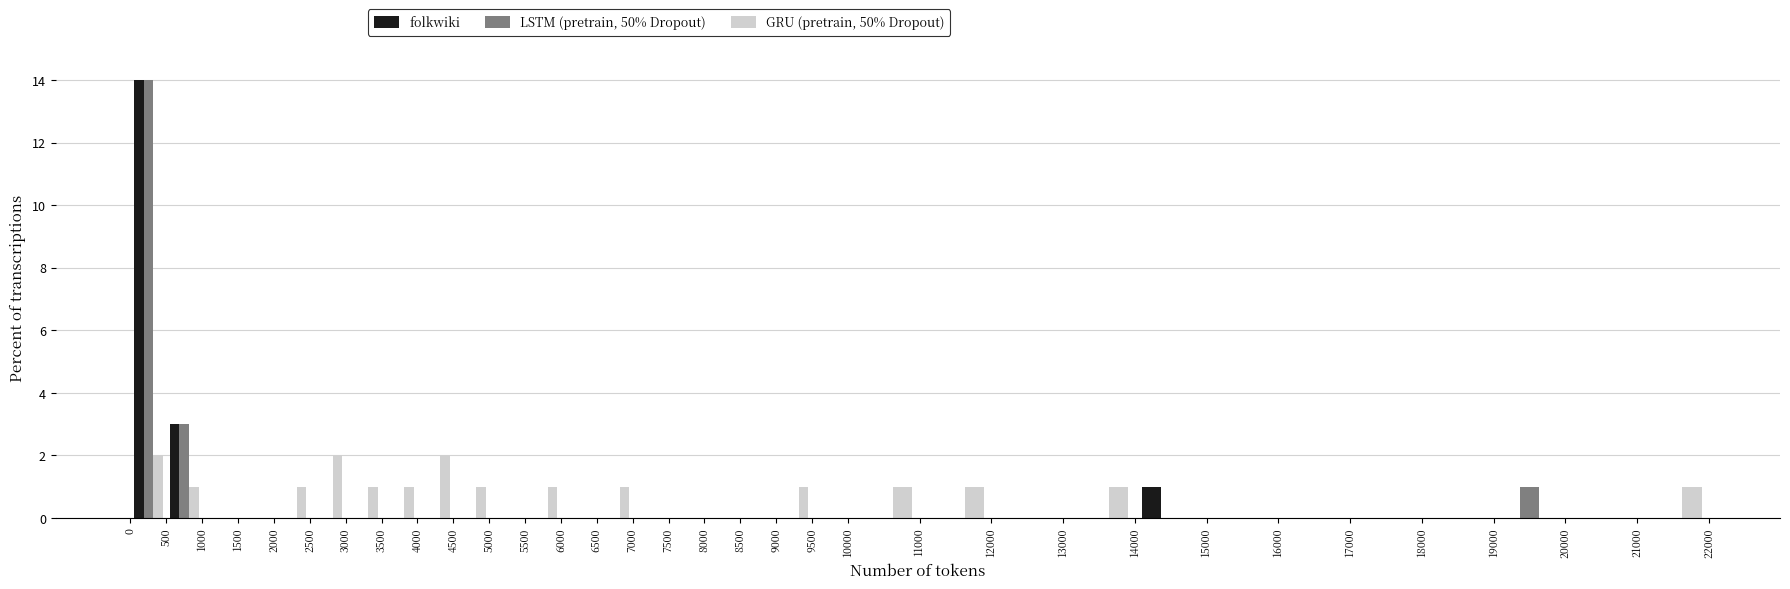

Reading left to right, list every range on the x-axis with the height of the bar of each series over it. The values are not printed on the chart, so give them approximately, as read against the axis.

0 to 500: folkwiki=14	LSTM (pretrain, 50% Dropout)=14	GRU (pretrain, 50% Dropout)=2
500 to 1000: folkwiki=3	LSTM (pretrain, 50% Dropout)=3	GRU (pretrain, 50% Dropout)=1
1000 to 1500: folkwiki=0	LSTM (pretrain, 50% Dropout)=0	GRU (pretrain, 50% Dropout)=0
1500 to 2000: folkwiki=0	LSTM (pretrain, 50% Dropout)=0	GRU (pretrain, 50% Dropout)=0
2000 to 2500: folkwiki=0	LSTM (pretrain, 50% Dropout)=0	GRU (pretrain, 50% Dropout)=1
2500 to 3000: folkwiki=0	LSTM (pretrain, 50% Dropout)=0	GRU (pretrain, 50% Dropout)=2
3000 to 3500: folkwiki=0	LSTM (pretrain, 50% Dropout)=0	GRU (pretrain, 50% Dropout)=1
3500 to 4000: folkwiki=0	LSTM (pretrain, 50% Dropout)=0	GRU (pretrain, 50% Dropout)=1
4000 to 4500: folkwiki=0	LSTM (pretrain, 50% Dropout)=0	GRU (pretrain, 50% Dropout)=2
4500 to 5000: folkwiki=0	LSTM (pretrain, 50% Dropout)=0	GRU (pretrain, 50% Dropout)=1
5000 to 5500: folkwiki=0	LSTM (pretrain, 50% Dropout)=0	GRU (pretrain, 50% Dropout)=0
5500 to 6000: folkwiki=0	LSTM (pretrain, 50% Dropout)=0	GRU (pretrain, 50% Dropout)=1
6000 to 6500: folkwiki=0	LSTM (pretrain, 50% Dropout)=0	GRU (pretrain, 50% Dropout)=0
6500 to 7000: folkwiki=0	LSTM (pretrain, 50% Dropout)=0	GRU (pretrain, 50% Dropout)=1
7000 to 7500: folkwiki=0	LSTM (pretrain, 50% Dropout)=0	GRU (pretrain, 50% Dropout)=0
7500 to 8000: folkwiki=0	LSTM (pretrain, 50% Dropout)=0	GRU (pretrain, 50% Dropout)=0
8000 to 8500: folkwiki=0	LSTM (pretrain, 50% Dropout)=0	GRU (pretrain, 50% Dropout)=0
8500 to 9000: folkwiki=0	LSTM (pretrain, 50% Dropout)=0	GRU (pretrain, 50% Dropout)=0
9000 to 9500: folkwiki=0	LSTM (pretrain, 50% Dropout)=0	GRU (pretrain, 50% Dropout)=1
9500 to 10000: folkwiki=0	LSTM (pretrain, 50% Dropout)=0	GRU (pretrain, 50% Dropout)=0
10000 to 11000: folkwiki=0	LSTM (pretrain, 50% Dropout)=0	GRU (pretrain, 50% Dropout)=1
11000 to 12000: folkwiki=0	LSTM (pretrain, 50% Dropout)=0	GRU (pretrain, 50% Dropout)=1
12000 to 13000: folkwiki=0	LSTM (pretrain, 50% Dropout)=0	GRU (pretrain, 50% Dropout)=0
13000 to 14000: folkwiki=0	LSTM (pretrain, 50% Dropout)=0	GRU (pretrain, 50% Dropout)=1
14000 to 15000: folkwiki=1	LSTM (pretrain, 50% Dropout)=0	GRU (pretrain, 50% Dropout)=0
15000 to 16000: folkwiki=0	LSTM (pretrain, 50% Dropout)=0	GRU (pretrain, 50% Dropout)=0
16000 to 17000: folkwiki=0	LSTM (pretrain, 50% Dropout)=0	GRU (pretrain, 50% Dropout)=0
17000 to 18000: folkwiki=0	LSTM (pretrain, 50% Dropout)=0	GRU (pretrain, 50% Dropout)=0
18000 to 19000: folkwiki=0	LSTM (pretrain, 50% Dropout)=0	GRU (pretrain, 50% Dropout)=0
19000 to 20000: folkwiki=0	LSTM (pretrain, 50% Dropout)=1	GRU (pretrain, 50% Dropout)=0
20000 to 21000: folkwiki=0	LSTM (pretrain, 50% Dropout)=0	GRU (pretrain, 50% Dropout)=0
21000 to 22000: folkwiki=0	LSTM (pretrain, 50% Dropout)=0	GRU (pretrain, 50% Dropout)=1